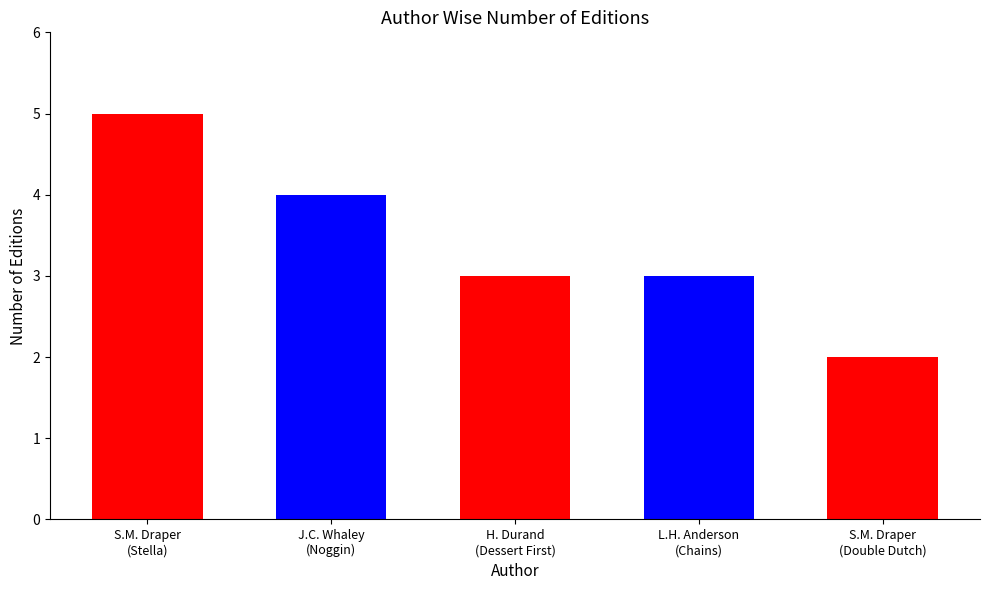

What is the label of the 4th bar from the right?

John Corey Whaley (73946724)